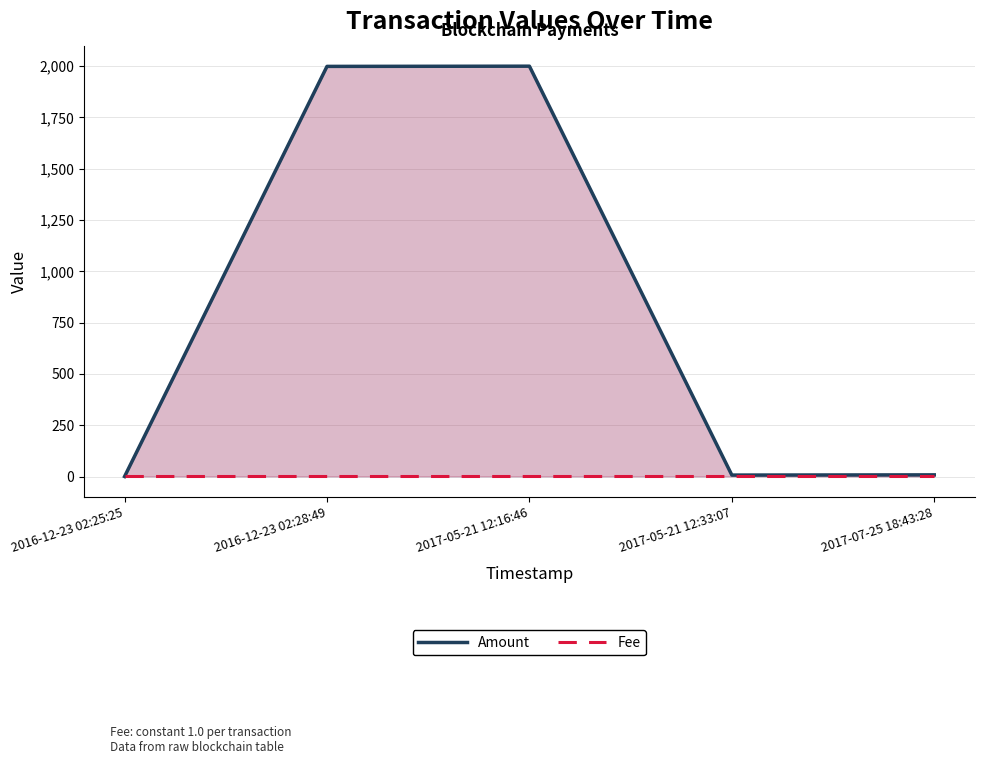

What position from the left is 2017-05-21 12:33:07?

4